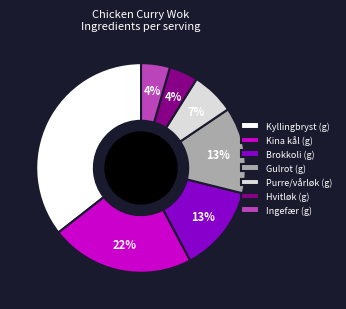

Which has a higher value, Gulrot (g) or Hvitløk (g)?

Gulrot (g)